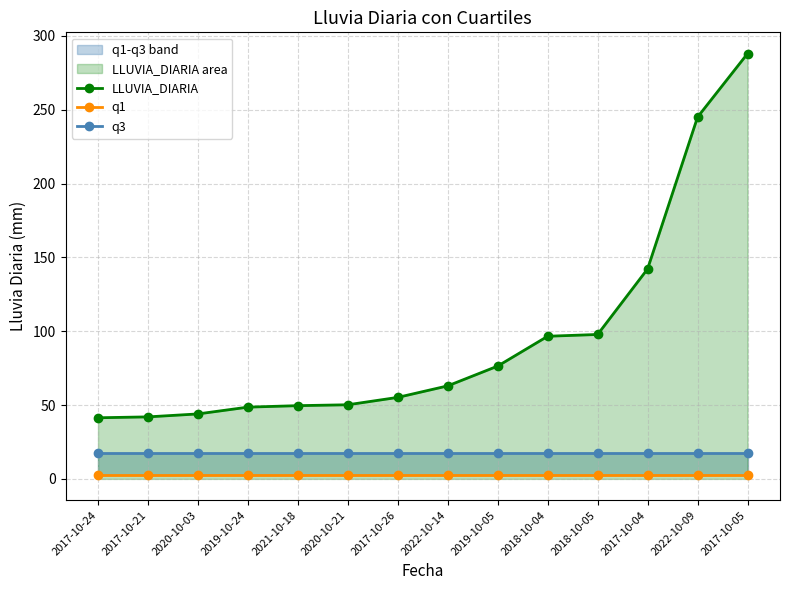

Between 2017-10-21 and 2018-10-04, which is larger?

2018-10-04